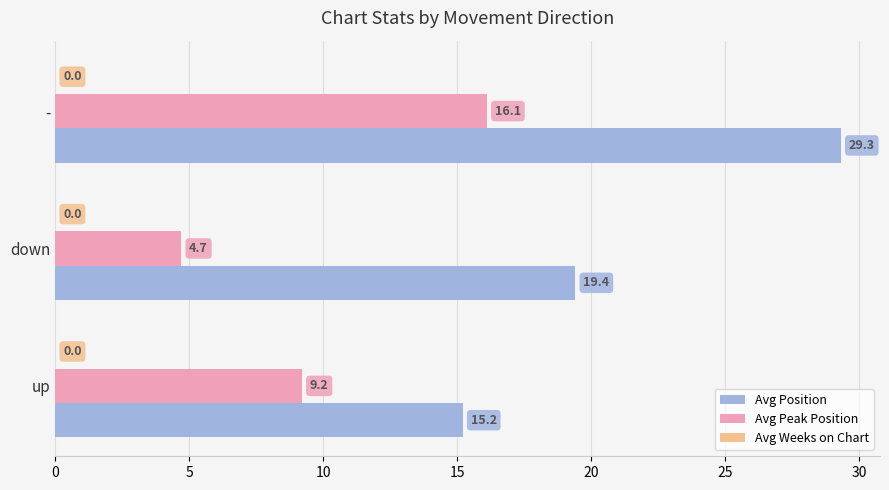

Which series has the largest total across all categories?

Avg Position